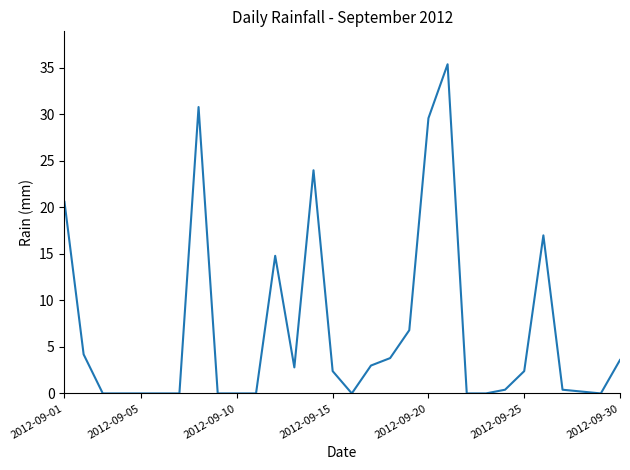

What is the difference between the maximum and minimum values?

35.4